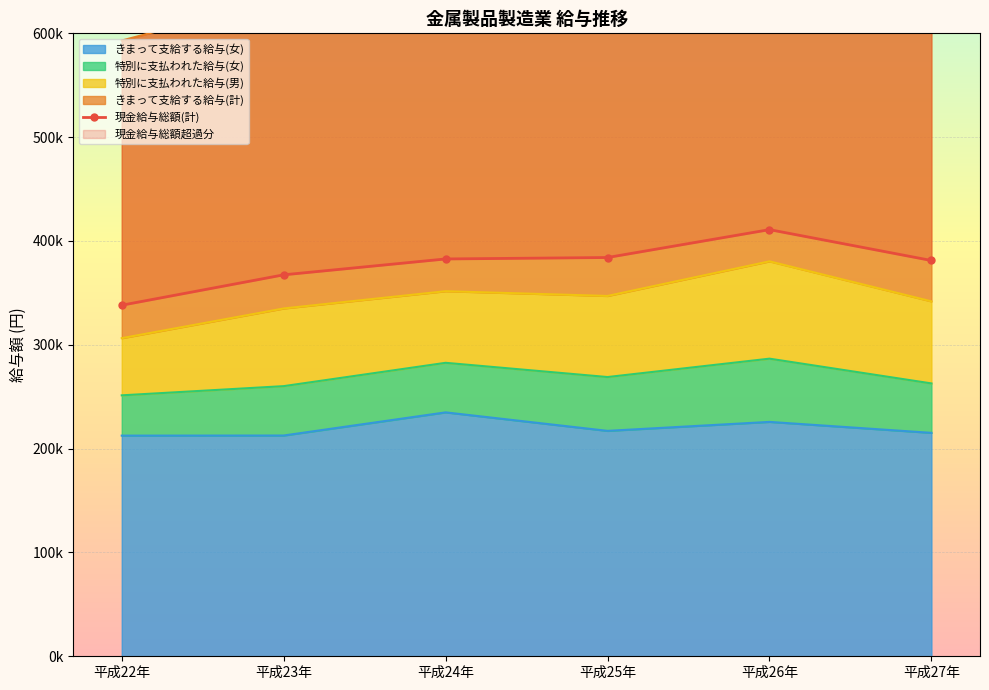

At which label is the value closest to 374538?

平成27年